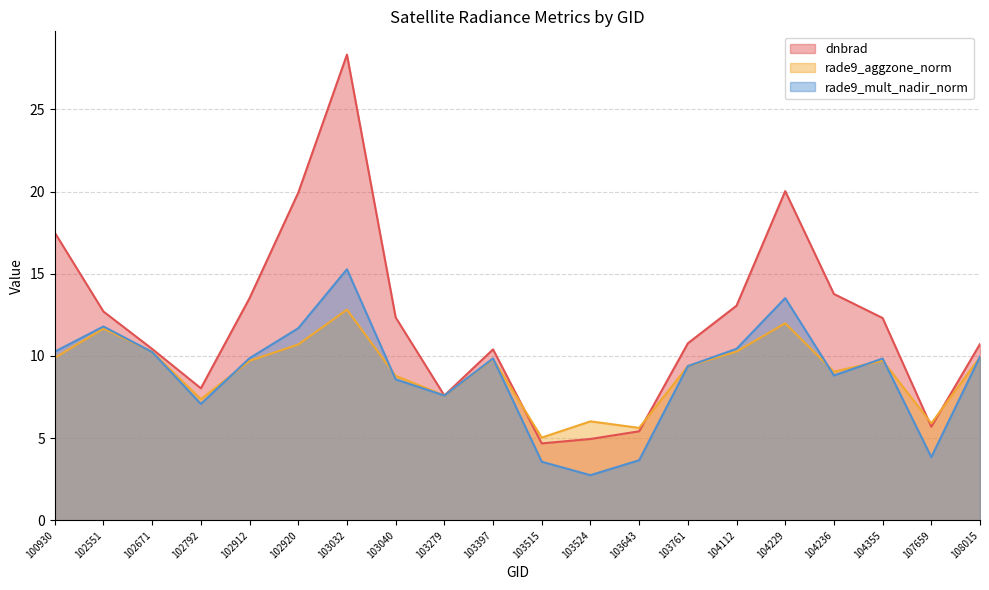

True or false: dnbrad and rade9_mult_nadir_norm intersect in this chart.

False